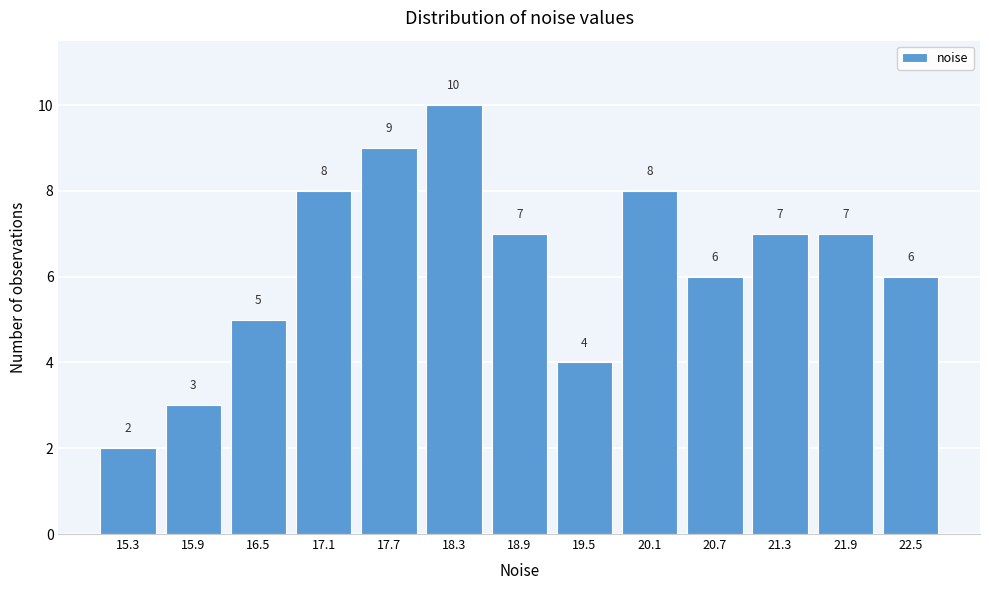

Reading left to right, transcribe all the data shown in this chart.

15.3=2	15.9=3	16.5=5	17.1=8	17.7=9	18.3=10	18.9=7	19.5=4	20.1=8	20.7=6	21.3=7	21.9=7	22.5=6